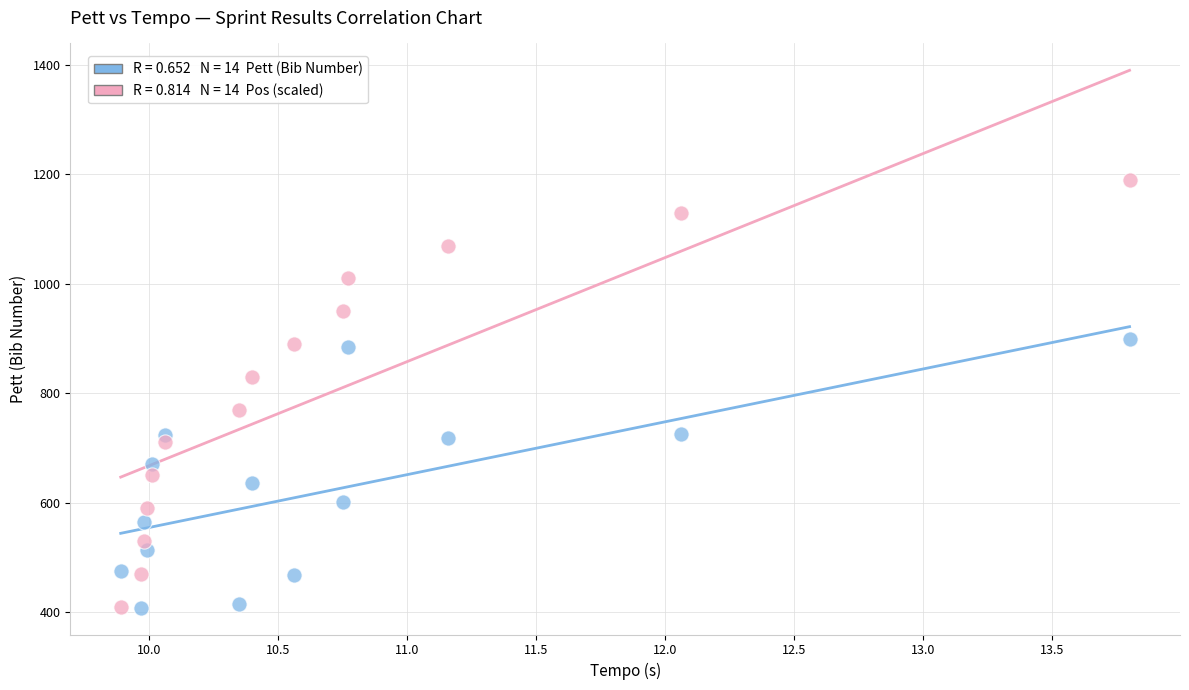

Across all data points, what is the range of Y values (max minus min)?

782